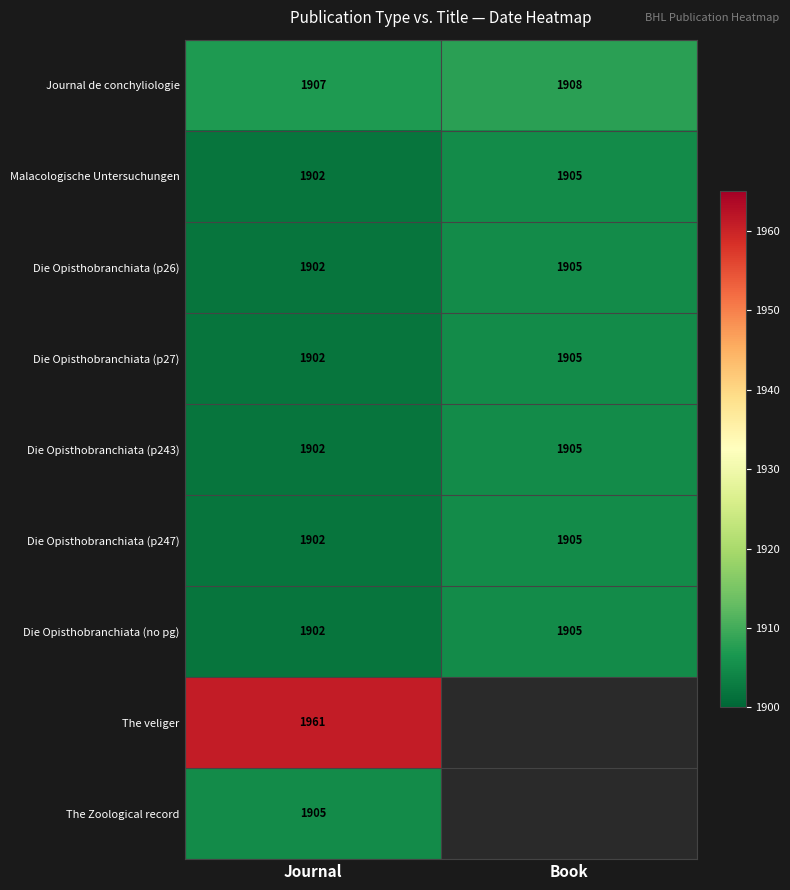

What value does the Die Opisthobranchiata (p26) series have at Book?

1905